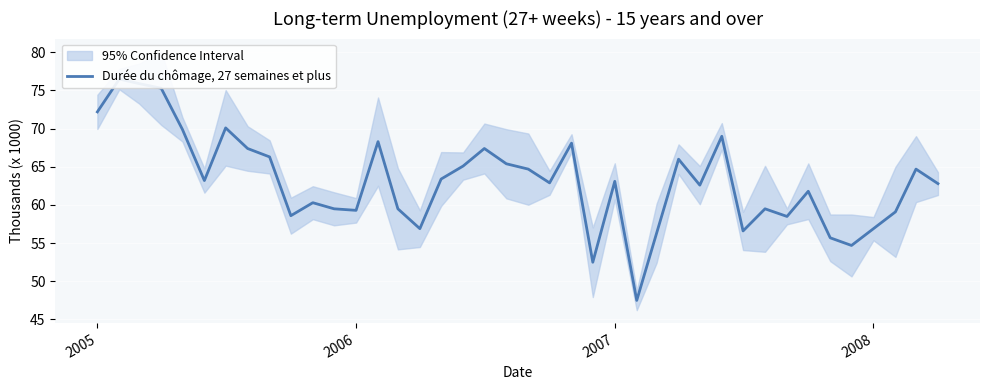

What is the average value?

63.1